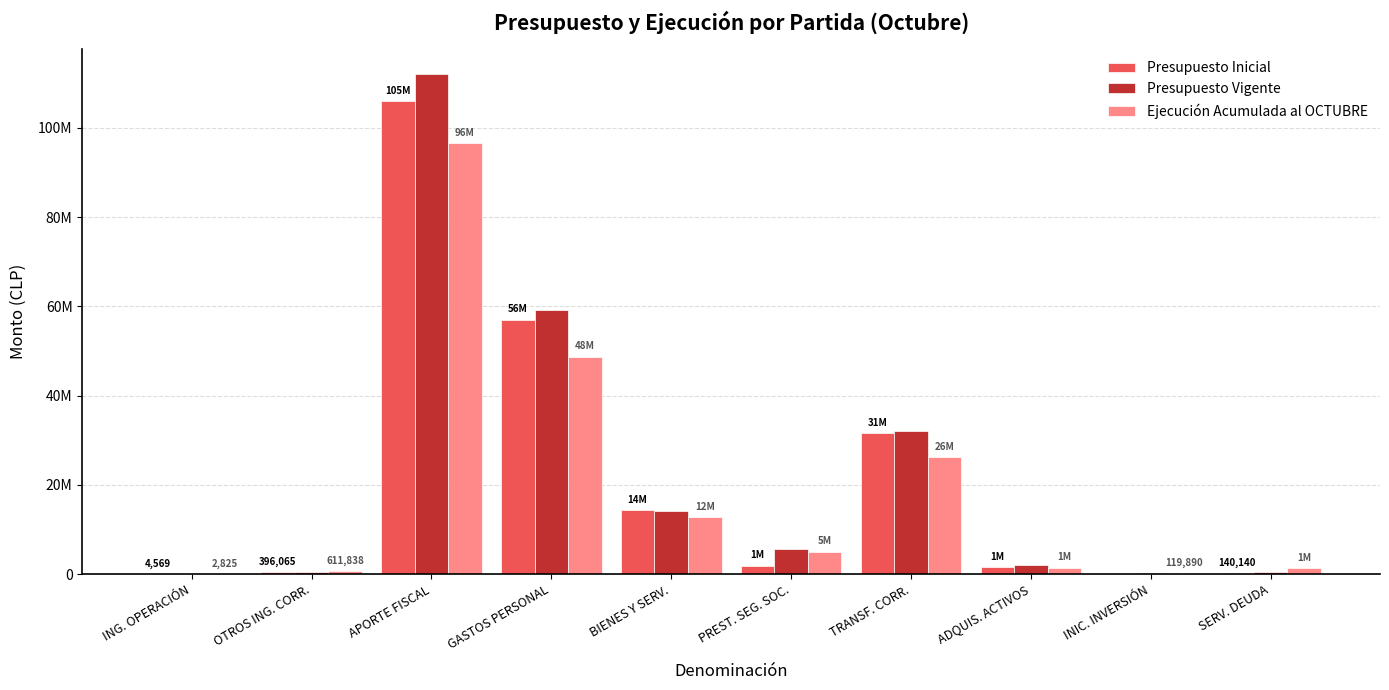

What is the label of the 8th bar from the right?

APORTE FISCAL